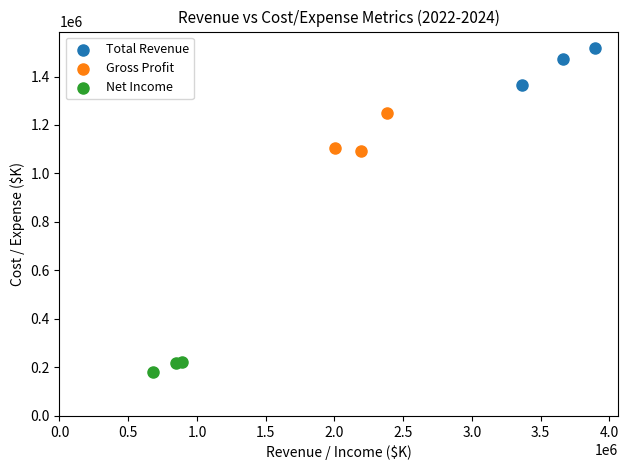

Which series reaches the minimum Y coordinate?

Net Income